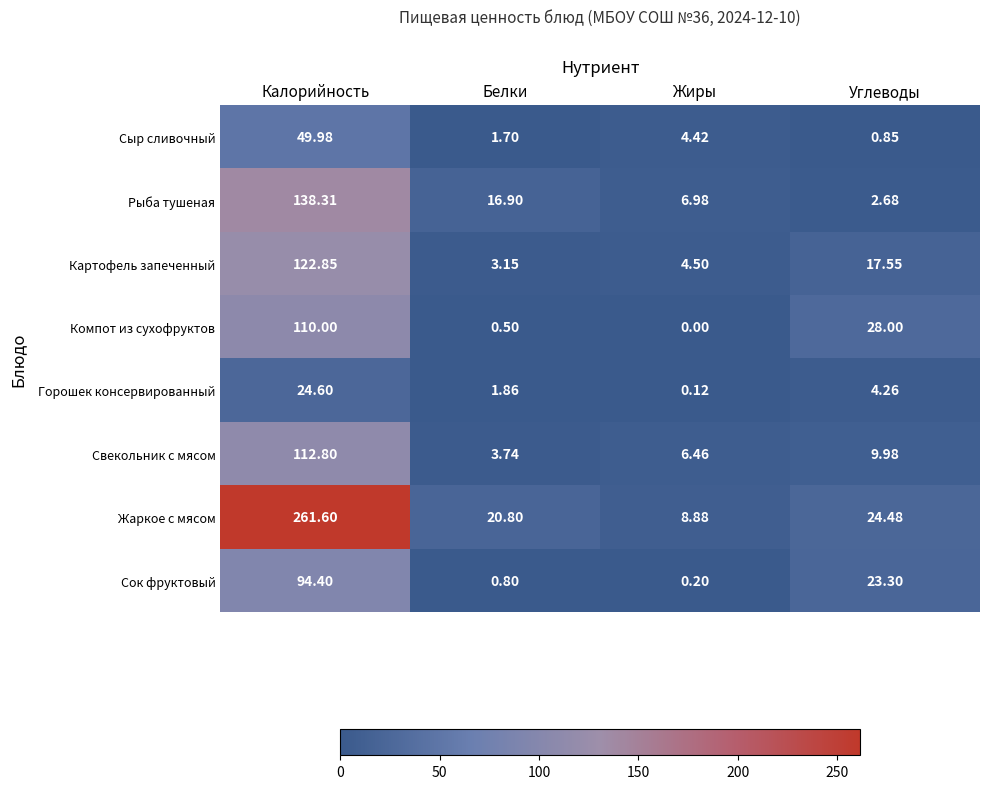

Which series changed the most between Калорийность and Жиры?

Жаркое с мясом